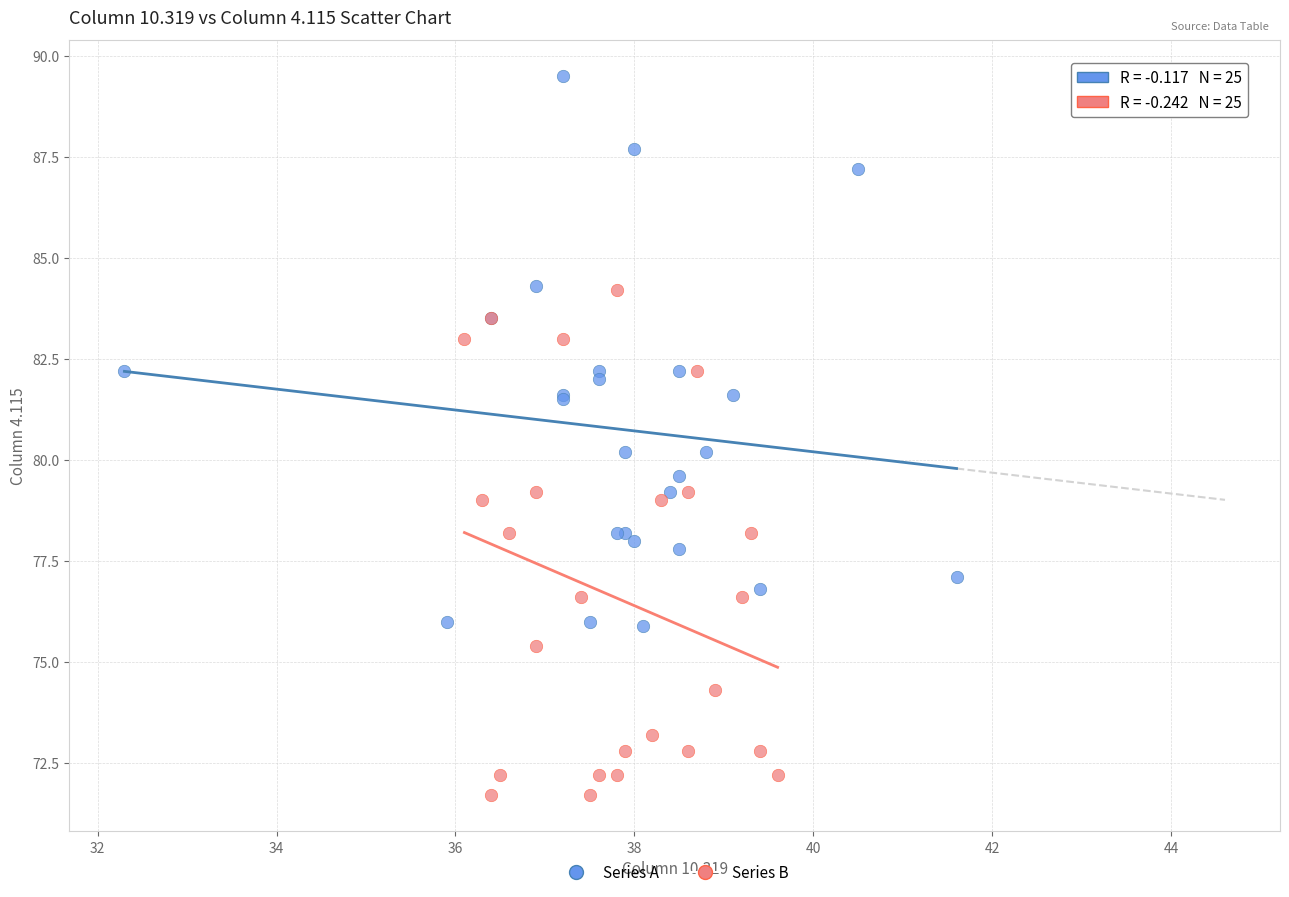

Which series has the largest Y range (max minus min)?

Series A